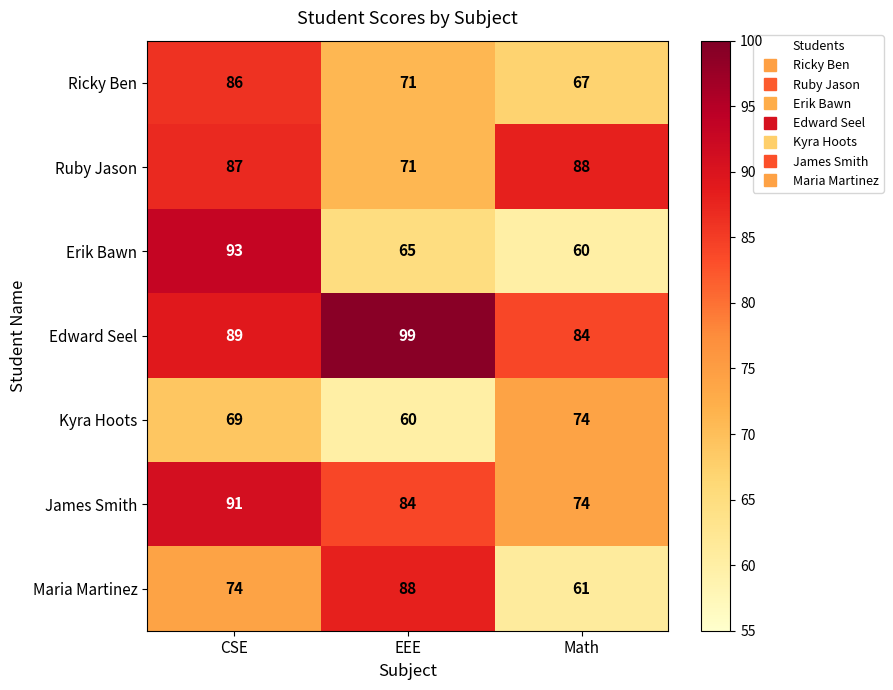

How many series are shown in this chart?

7